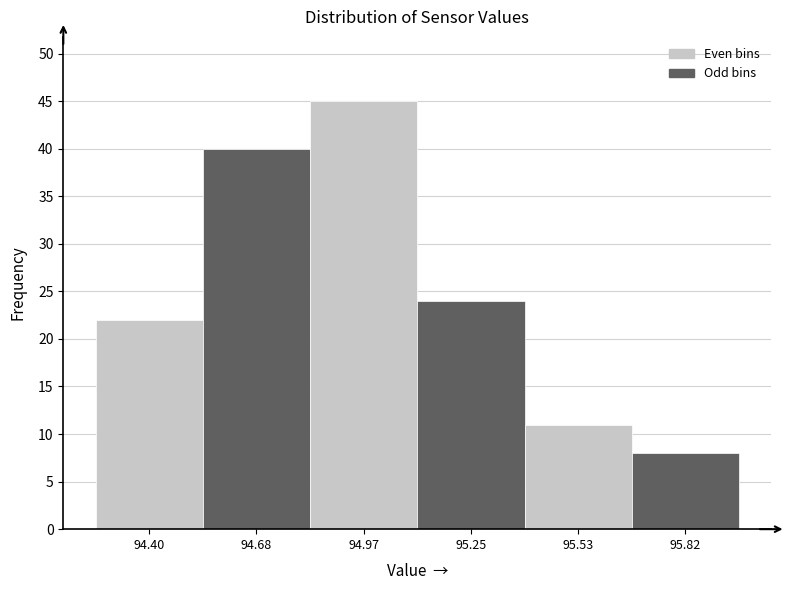

Reading left to right, transcribe all the data shown in this chart.

22	40	45	24	11	8